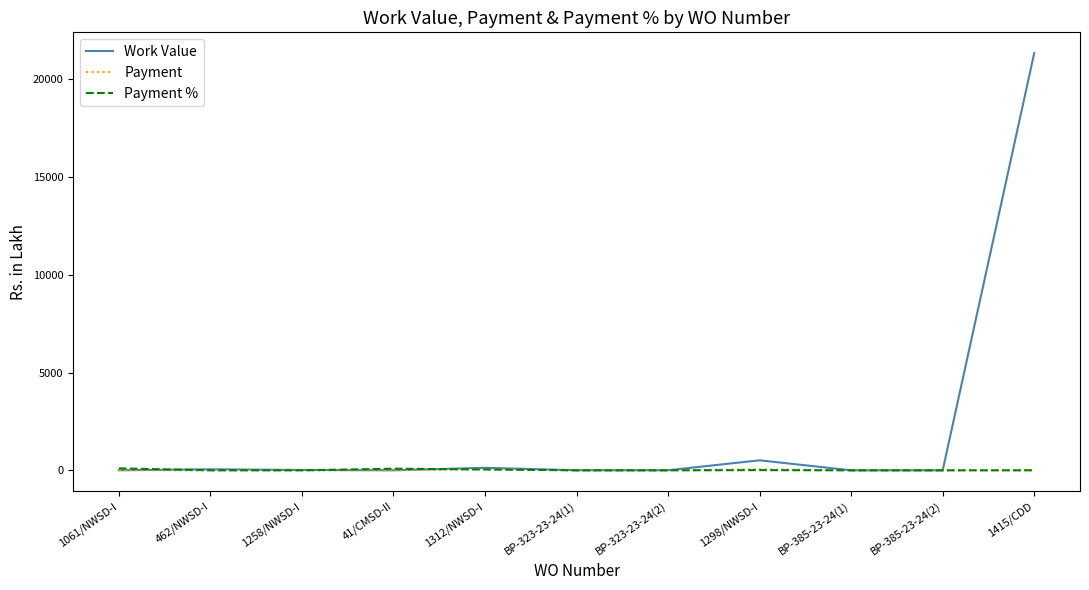

True or false: Work Value has a value of 17.4 at 1258/NWSD-I.

True